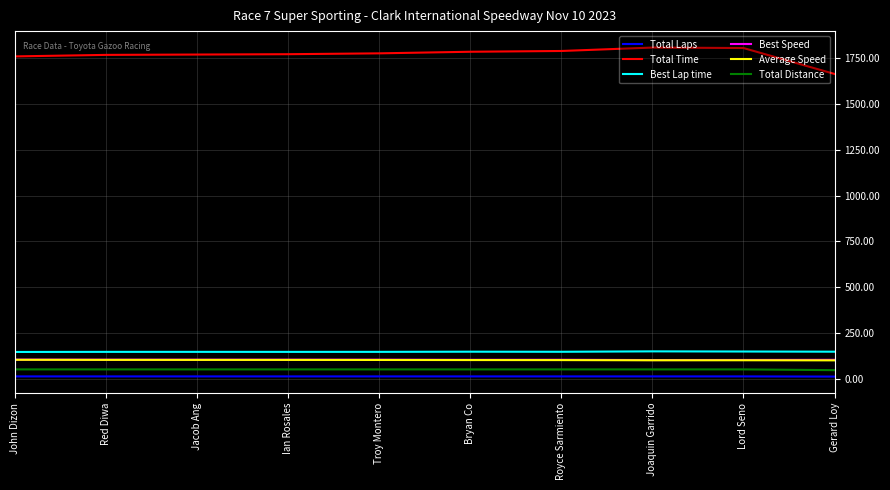

The Average Speed series shows 100.2 at Lord Seno. True or false?

True